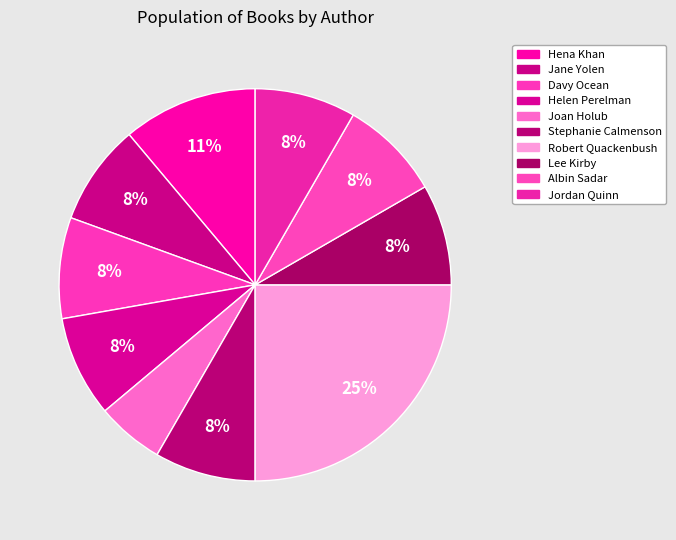

Which category has the biggest portion of the pie?

Robert Quackenbush